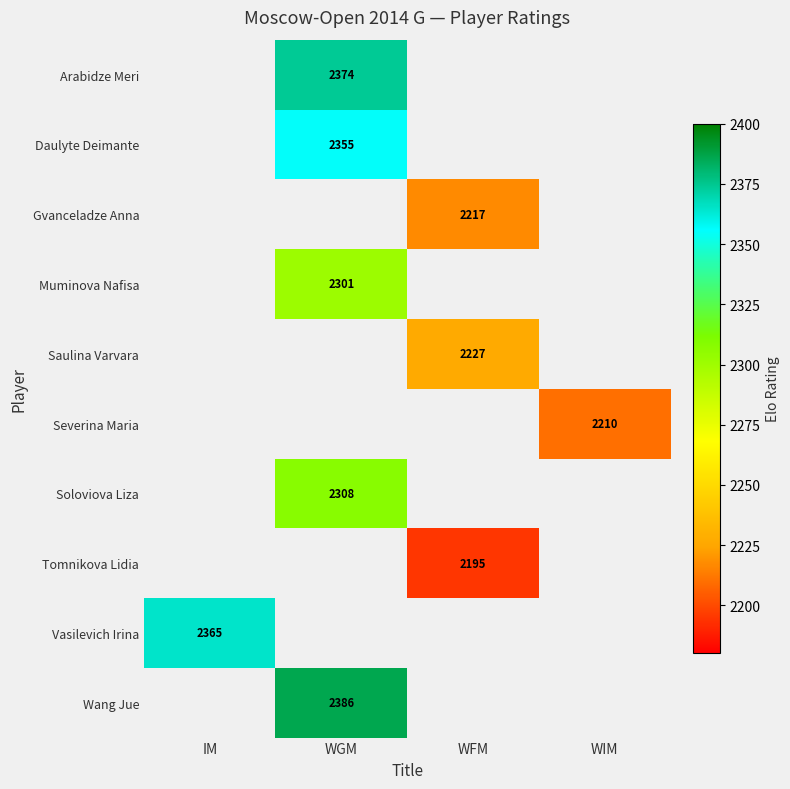

The Vasilevich Irina series shows 2365 at IM. True or false?

True